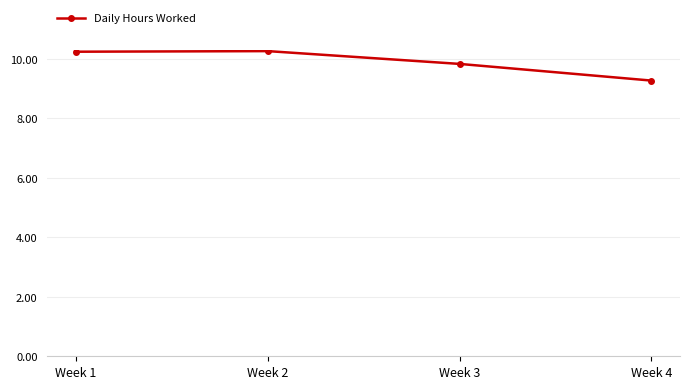

Which has a higher value, Week 3 or Week 2?

Week 2